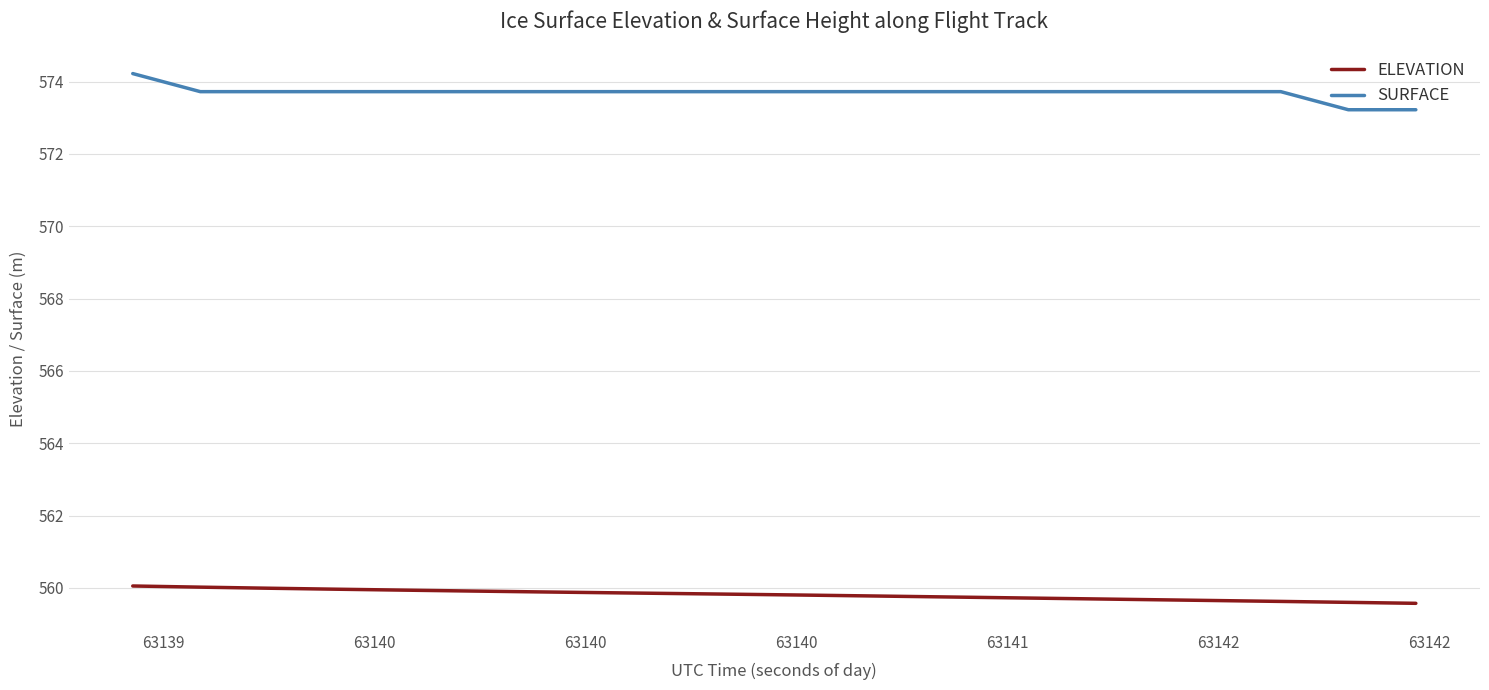

List the series in order of their overall mean, lowest first.

ELEVATION, SURFACE